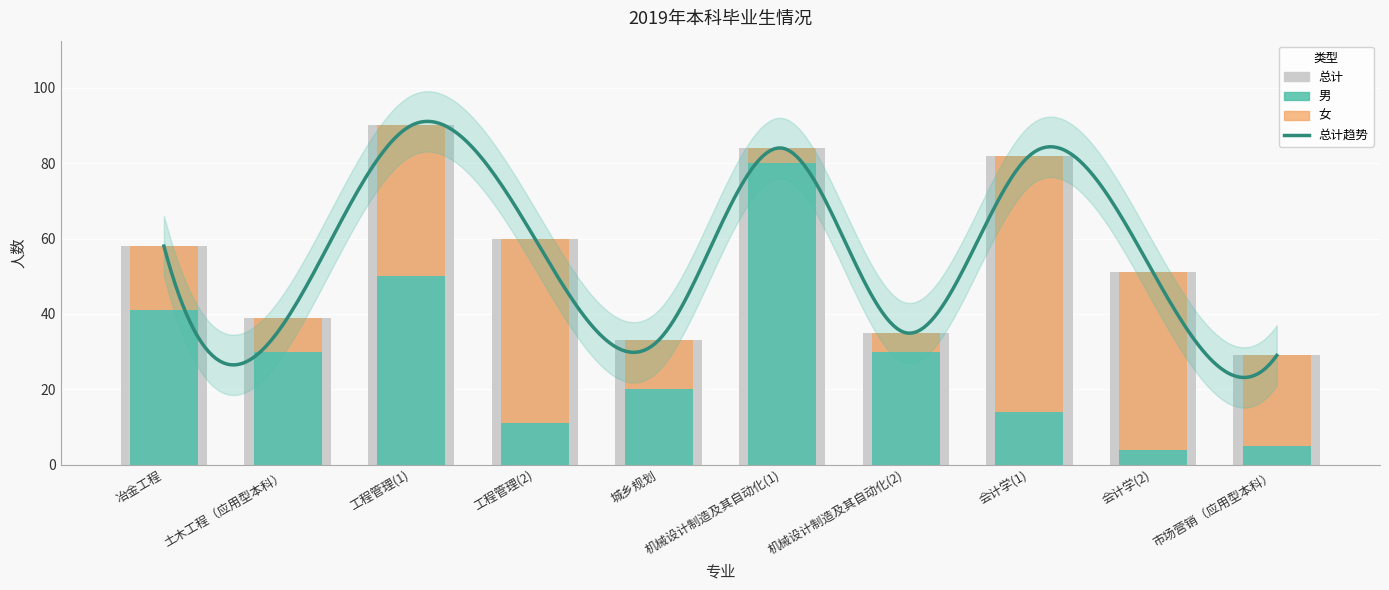

What is the total value across all series at 工程管理(2)?

60